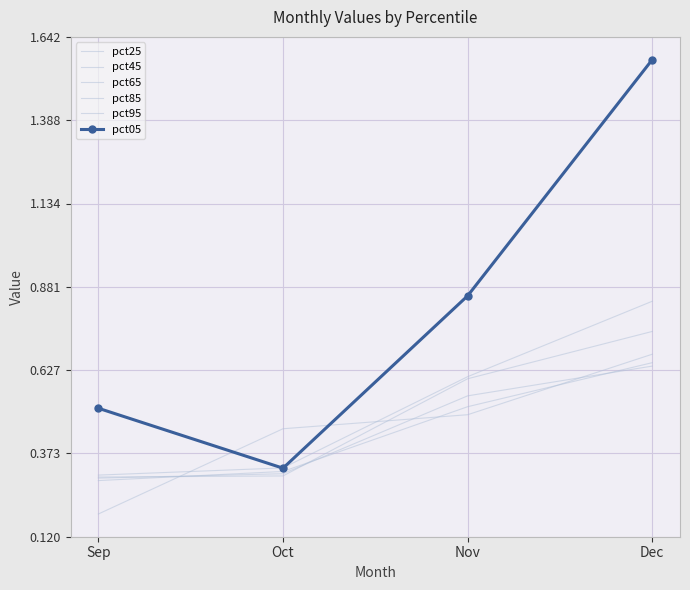

Which series has the largest total across all categories?

pct05